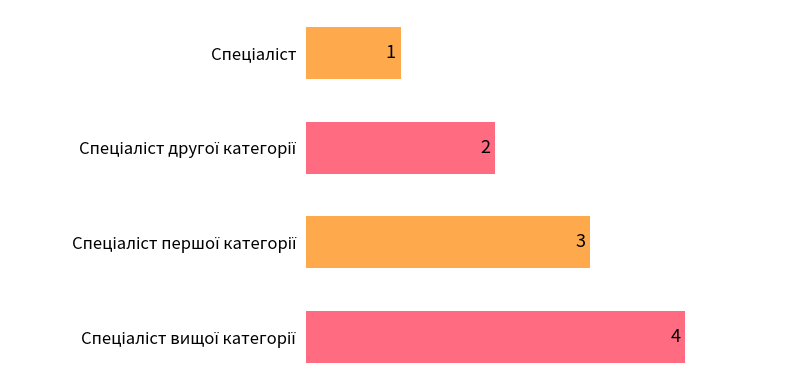

How many values are between 2 and 4?

3